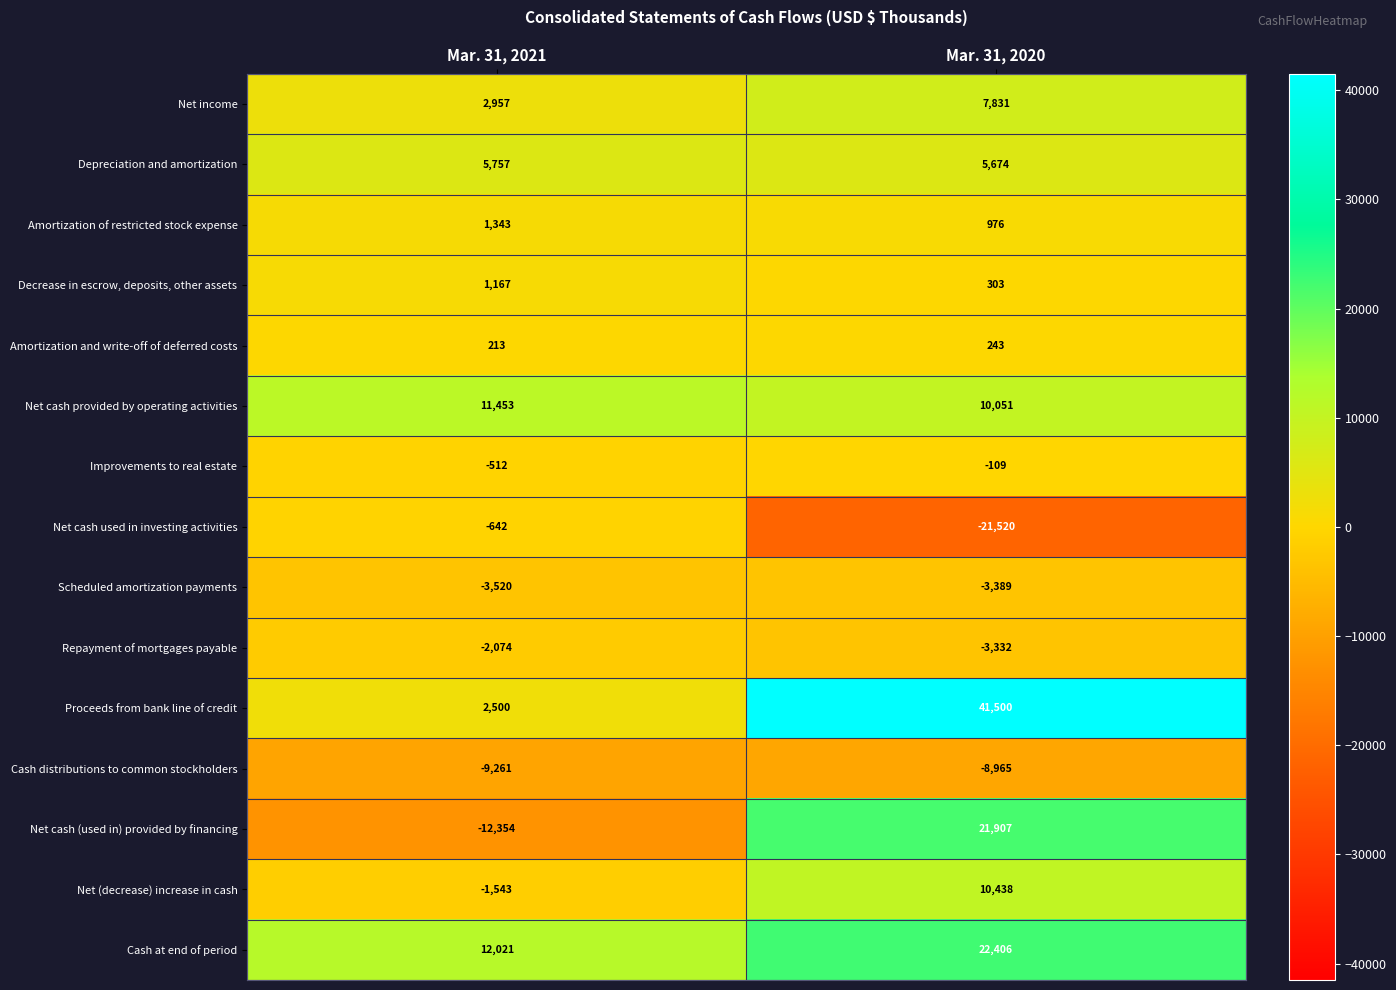

Which series has the largest range (max minus min)?

Proceeds from bank line of credit